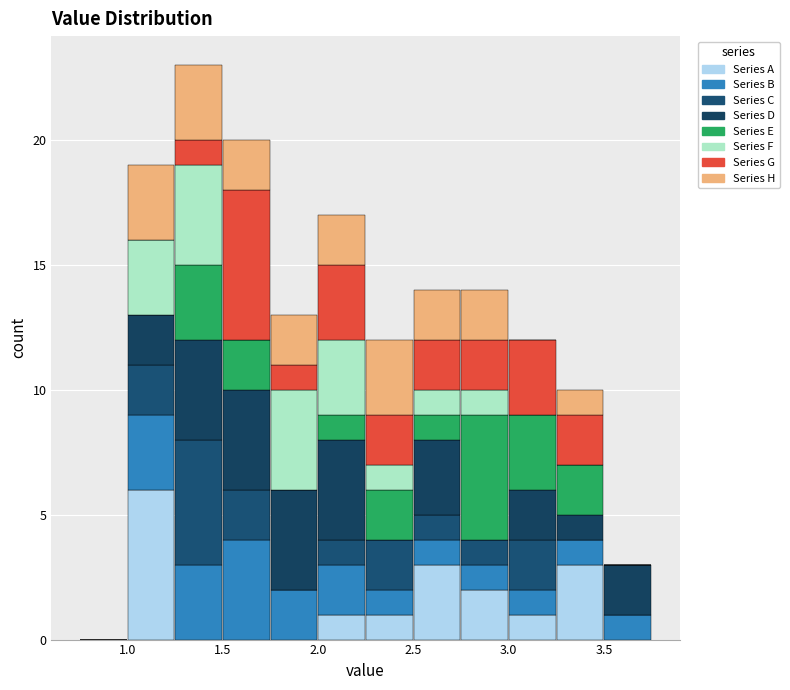

Reading left to right, transcribe this chart: for each stacked bar, give the range it covers on the x-axis and its total height. The values are not printed on the chart, so give them approximately, as read against the axis.

0.75 to 1.00: 0
1.00 to 1.25: 19
1.25 to 1.50: 23
1.50 to 1.75: 20
1.75 to 2.00: 13
2.00 to 2.25: 17
2.25 to 2.50: 12
2.50 to 2.75: 14
2.75 to 3.00: 14
3.00 to 3.25: 12
3.25 to 3.50: 10
3.50 to 3.75: 3